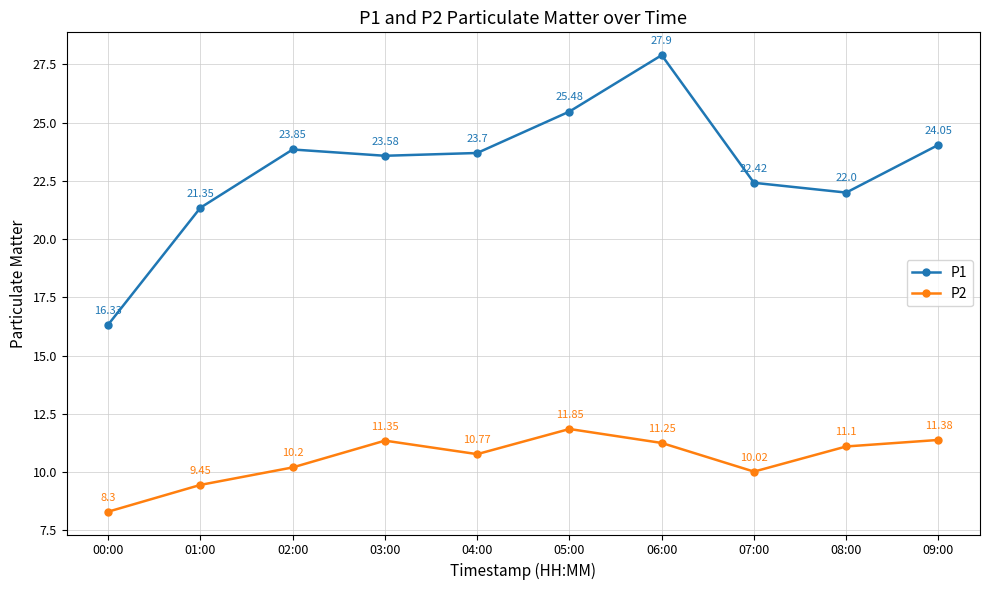

At which category does the chart reach its minimum across all series?

00:00